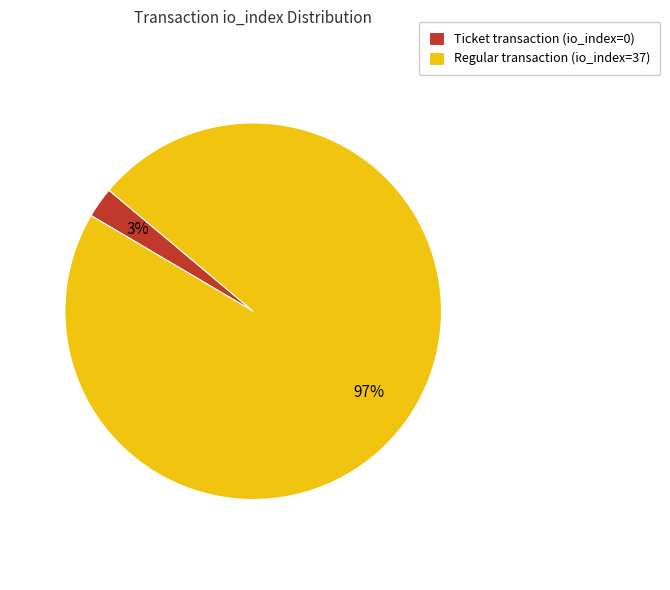

Between Ticket transaction (io_index=0) and Regular transaction (io_index=37), which is larger?

Regular transaction (io_index=37)